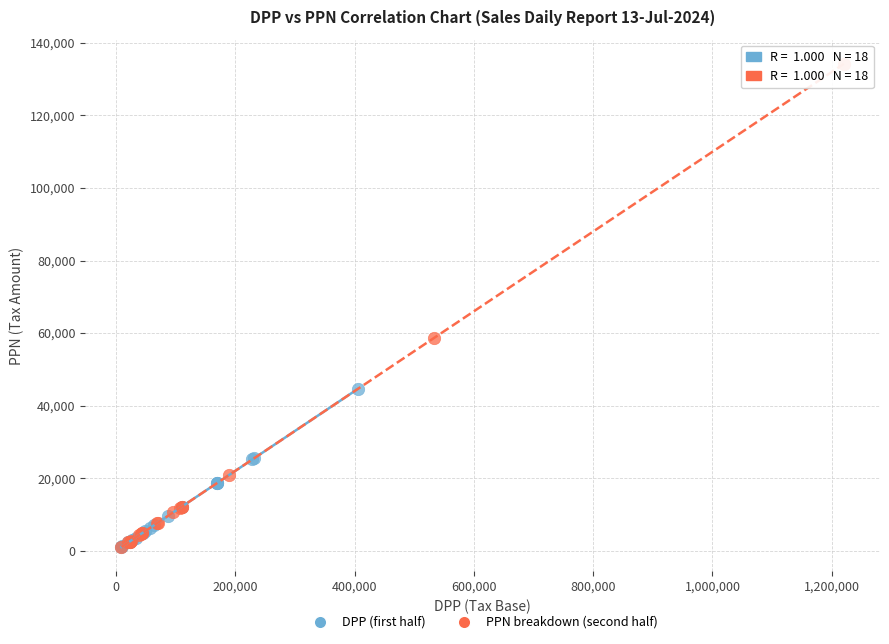

Which series has the largest Y range (max minus min)?

PPN breakdown (second half)